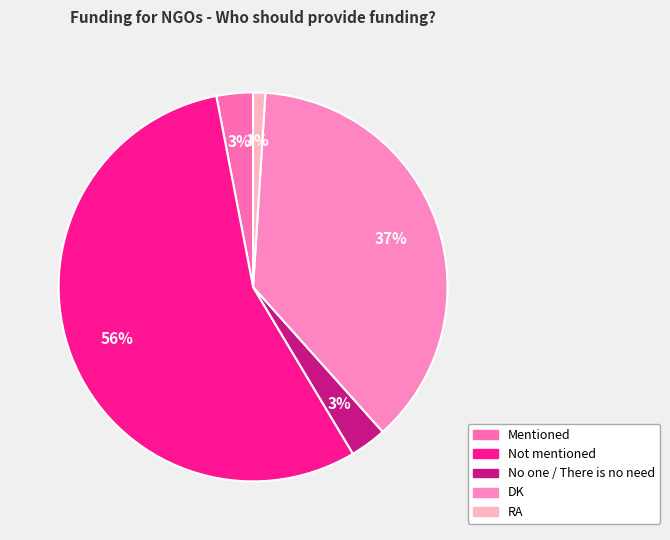

Count the number of slices in the pie.

5